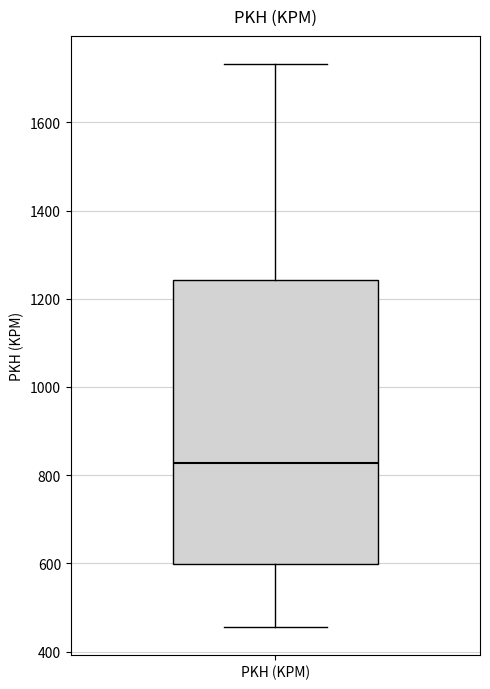

Transcribe this box plot: give where the median line is, the range the box spans, and where the two whiskers end, as read against the y-axis. The values are not printed on the chart, so give them approximately, as read against the axis.

median 820, box 600 to 1240, whiskers 460 to 1740